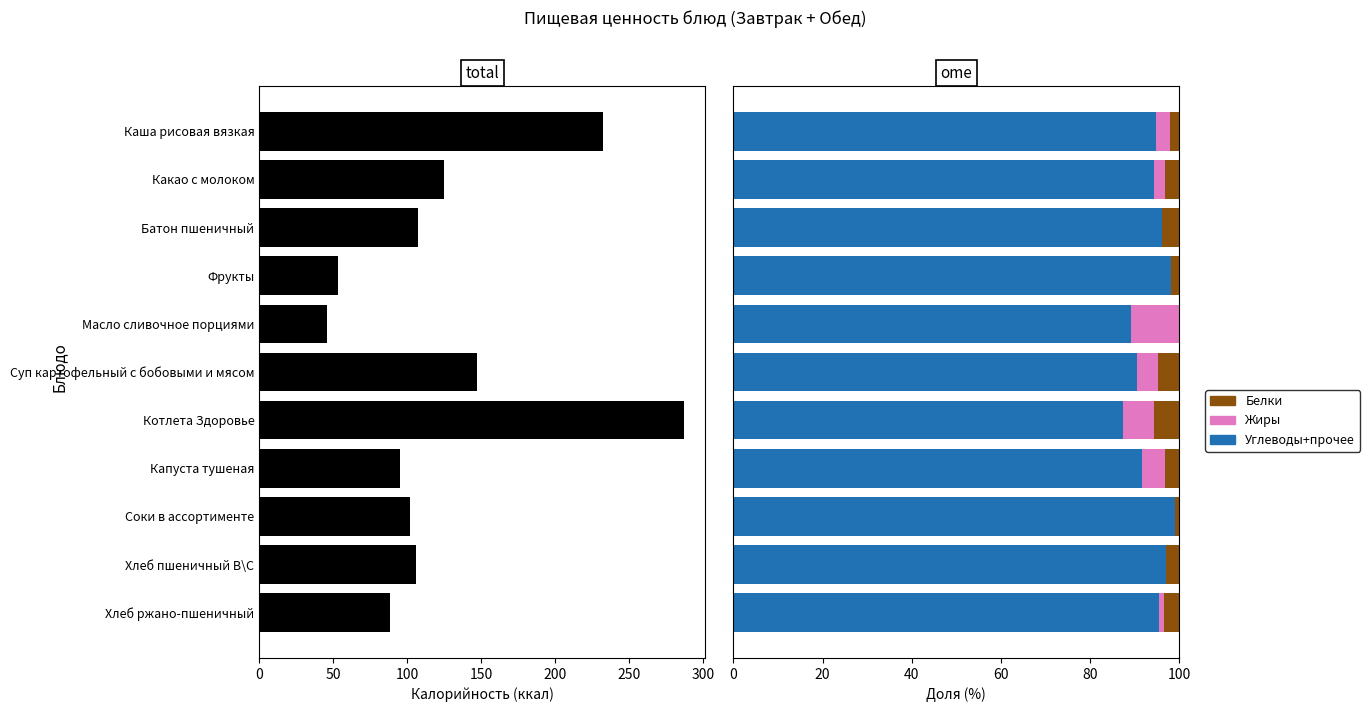

Are the bars horizontal?

Yes